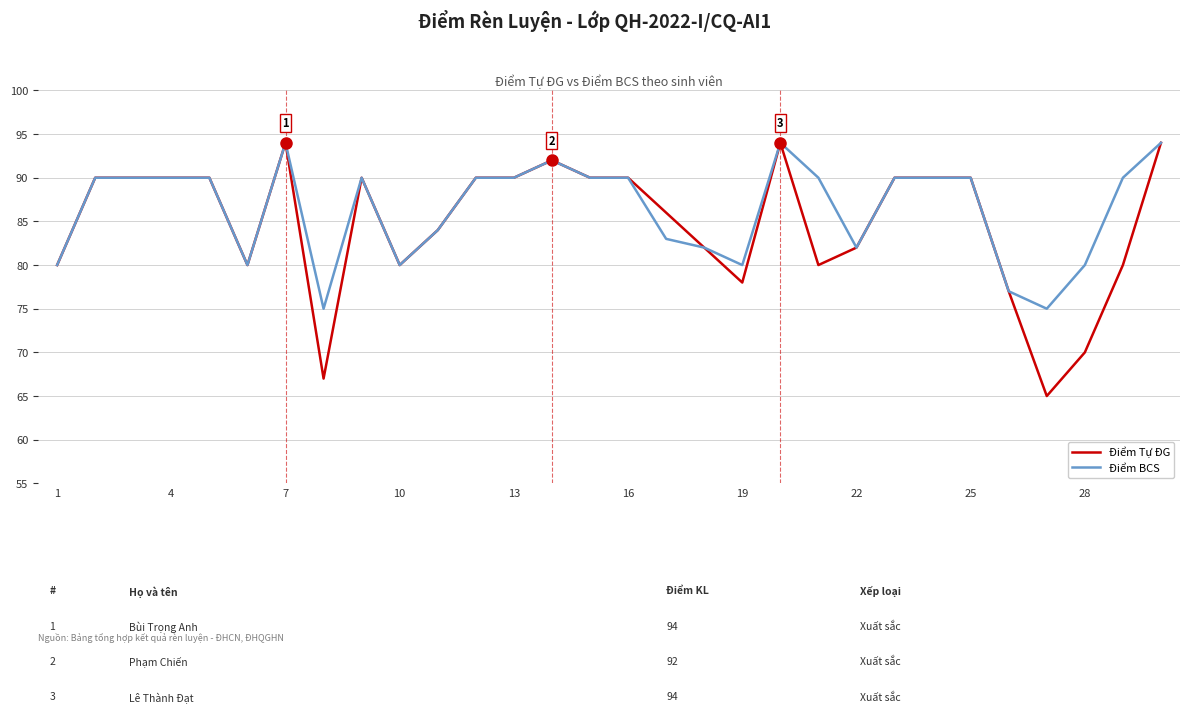

Which series has the largest range (max minus min)?

Điểm Tự ĐG